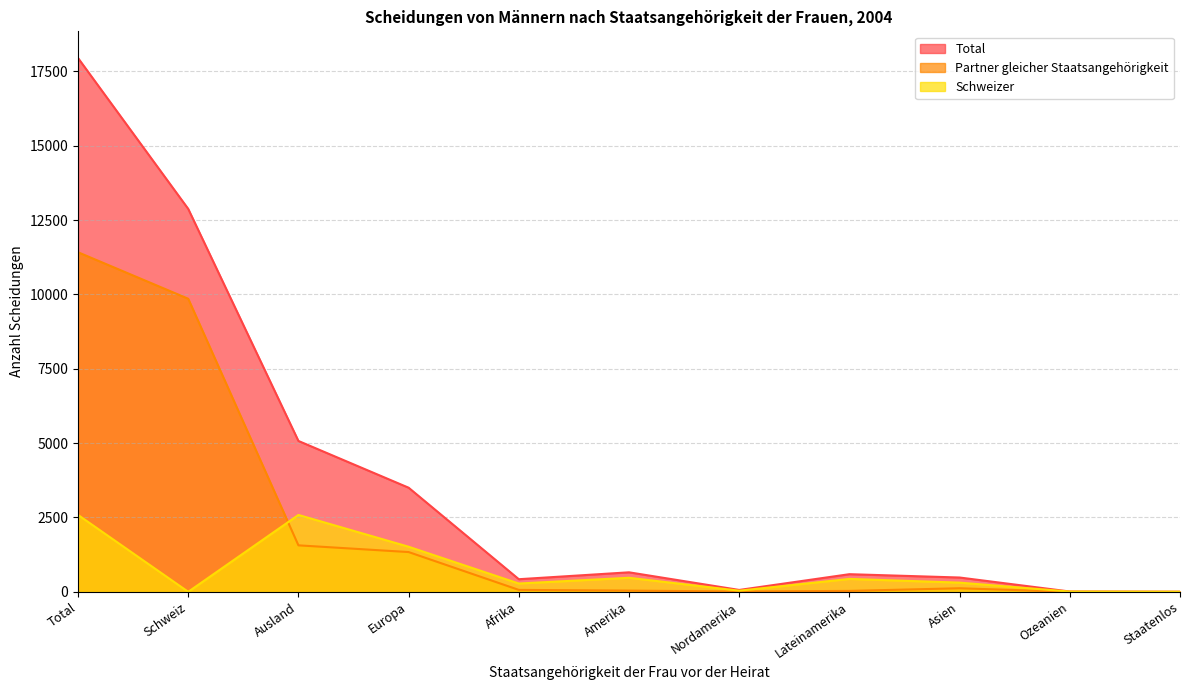

What is the maximum value shown in the chart?

17949